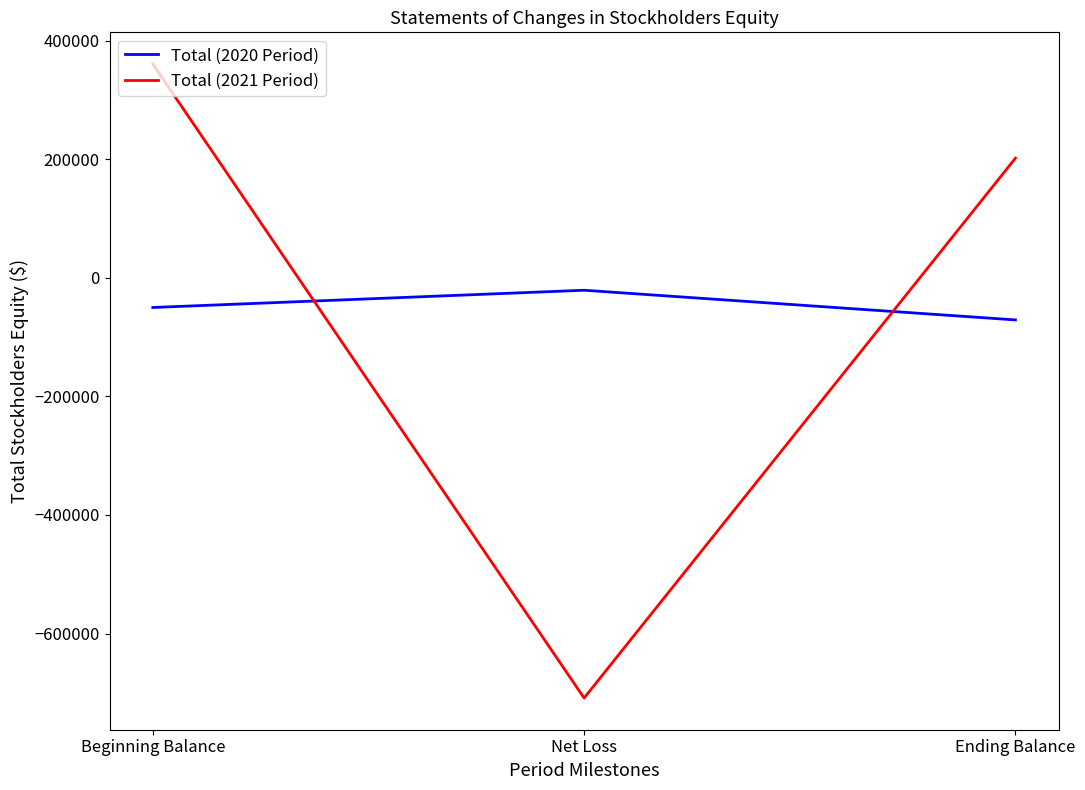

What is the difference between the maximum and second lowest values in the Total (2021 Period) series?

158755